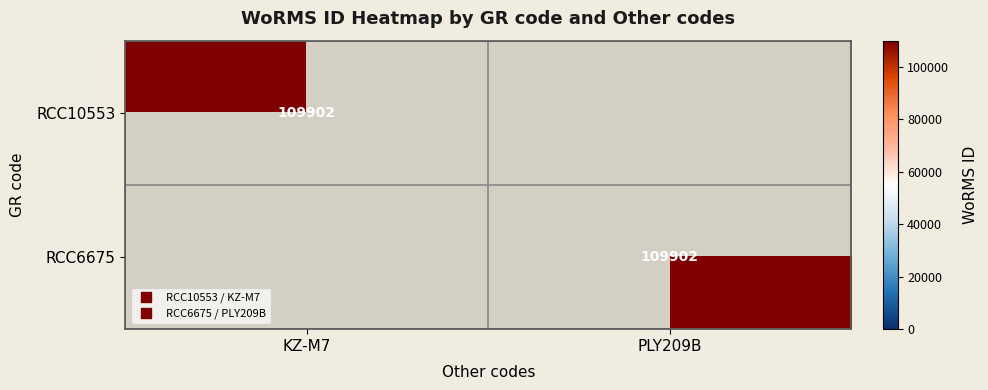

What is the difference between the highest and lowest values at KZ-M7?

109902